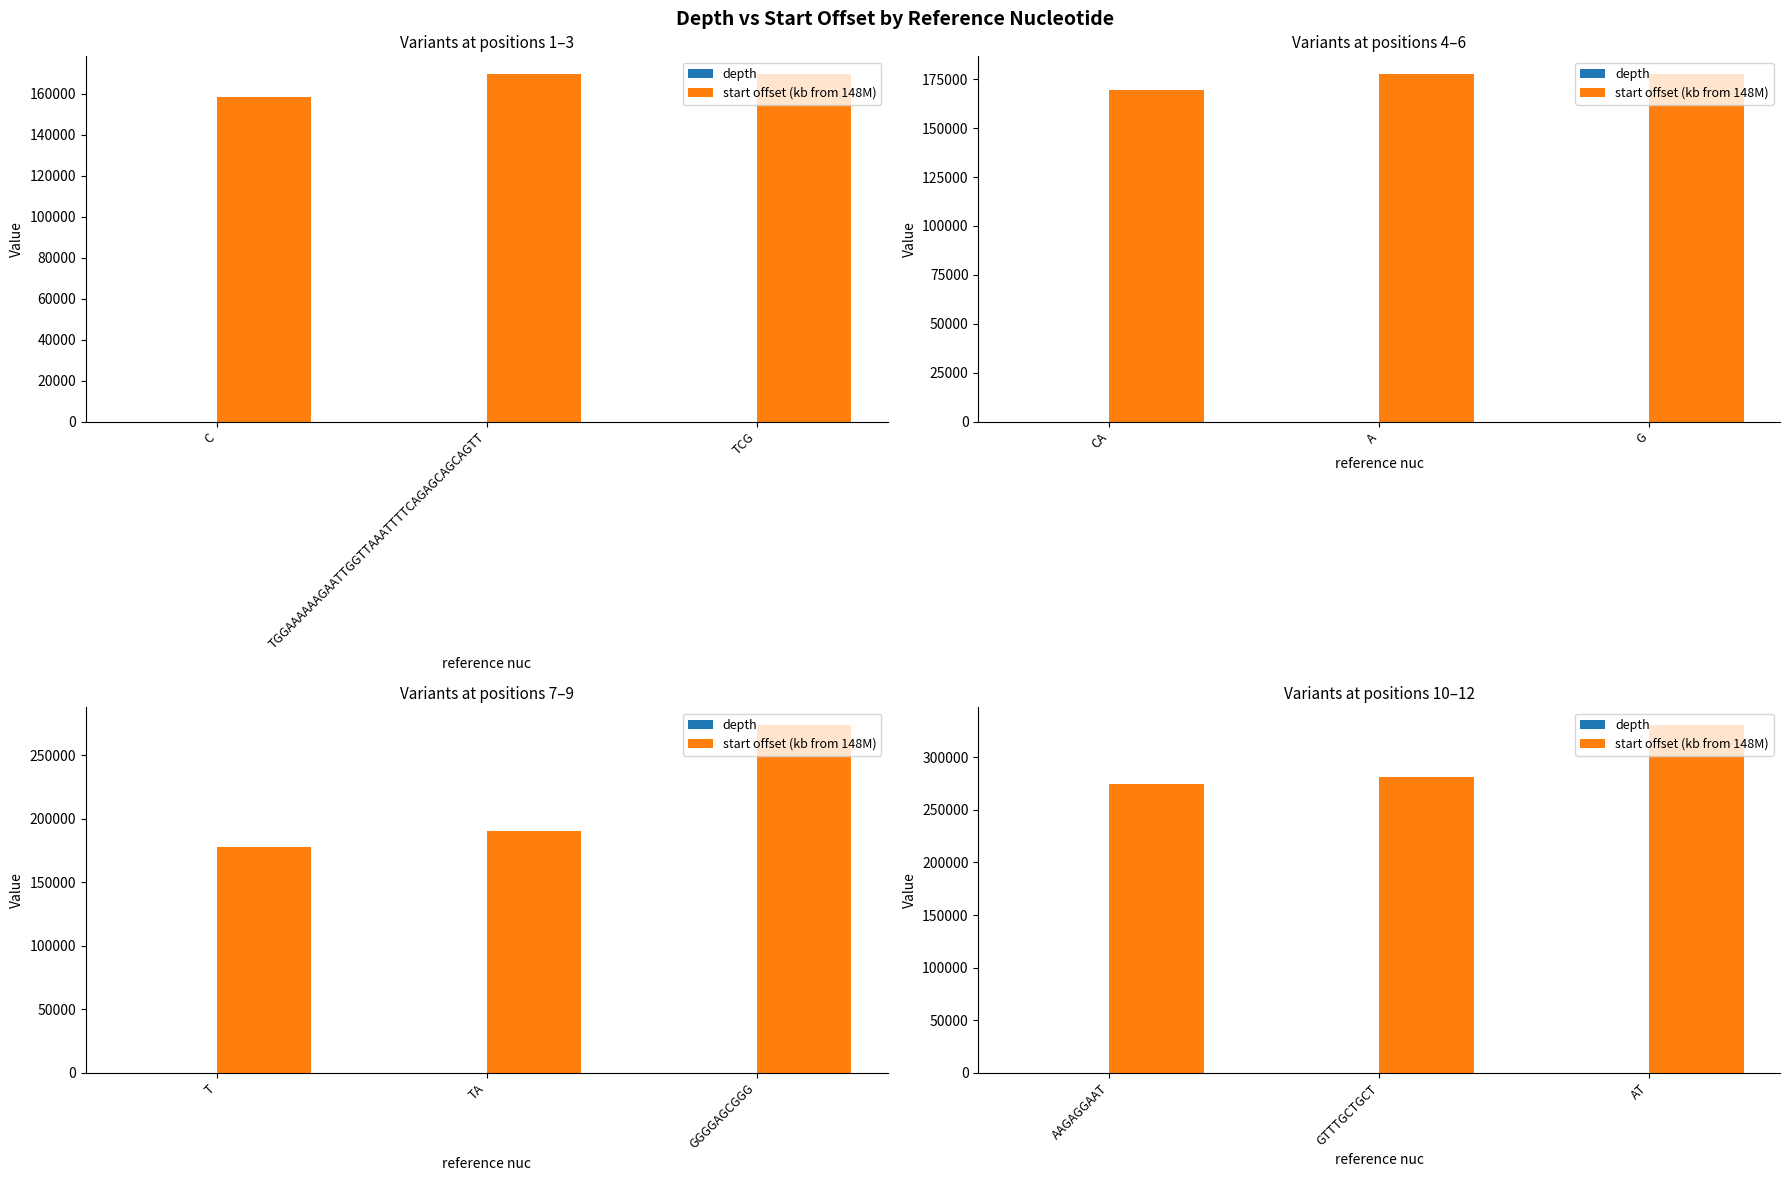

What is the label of the 2nd bar from the left?

GTTTGCTGCT